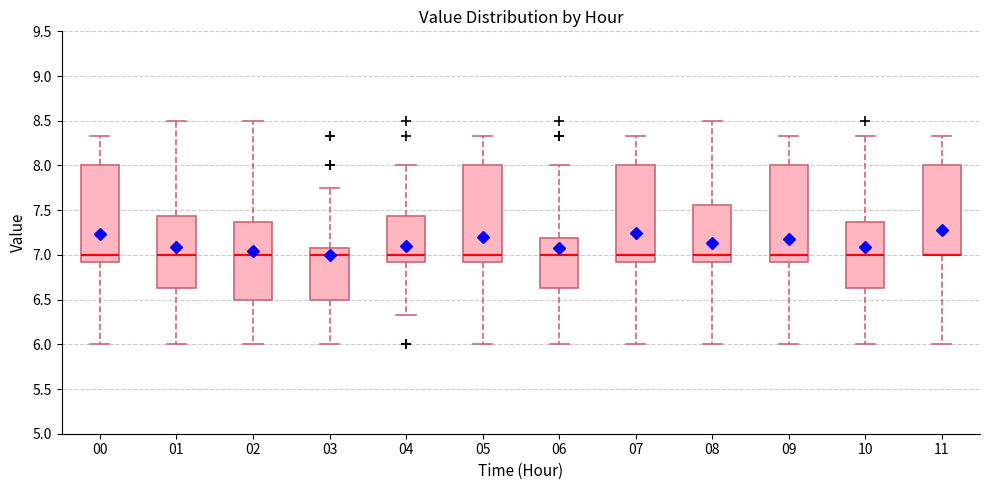

Reading left to right, read every box against the y-axis: the position of its median line, the range the box covers, and the ends of its whiskers. The values are not printed on the chart, so give them approximately, as read against the axis.

00: median 7.00, box 6.90 to 8.00, whiskers 6.00 to 8.35
01: median 7.00, box 6.65 to 7.45, whiskers 6.00 to 8.50
02: median 7.00, box 6.50 to 7.35, whiskers 6.00 to 8.50
03: median 7.00, box 6.50 to 7.10, whiskers 6.00 to 7.75
04: median 7.00, box 6.90 to 7.45, whiskers 6.35 to 8.00
05: median 7.00, box 6.90 to 8.00, whiskers 6.00 to 8.35
06: median 7.00, box 6.65 to 7.20, whiskers 6.00 to 8.00
07: median 7.00, box 6.90 to 8.00, whiskers 6.00 to 8.35
08: median 7.00, box 6.90 to 7.55, whiskers 6.00 to 8.50
09: median 7.00, box 6.90 to 8.00, whiskers 6.00 to 8.35
10: median 7.00, box 6.65 to 7.35, whiskers 6.00 to 8.35
11: median 7.00 (drawn on the box's lower edge), box 7.00 to 8.00, whiskers 6.00 to 8.35